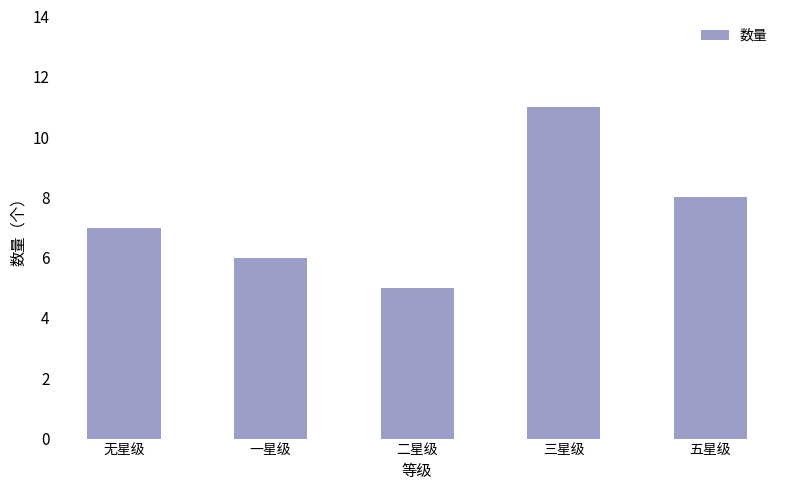

Which category has the highest value across all series?

三星级